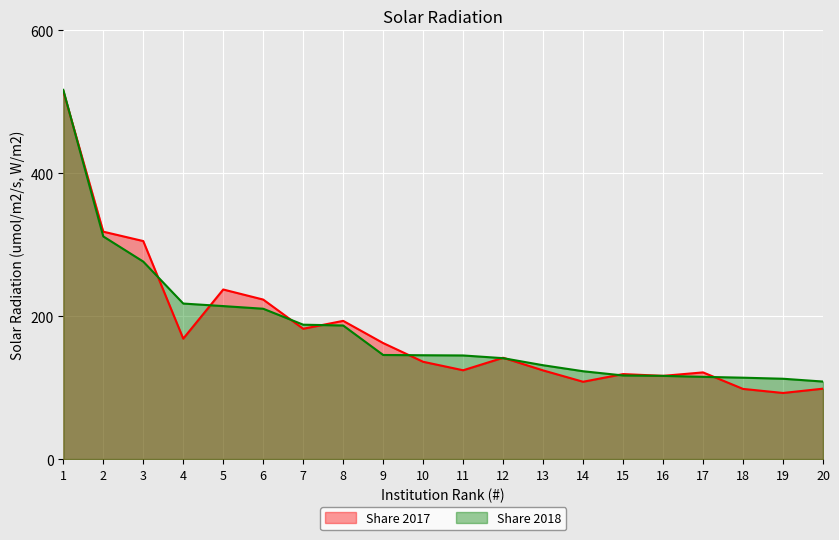

Between which two adjacent categories do Share 2018 and Share 2017 first intersect?

1 and 2